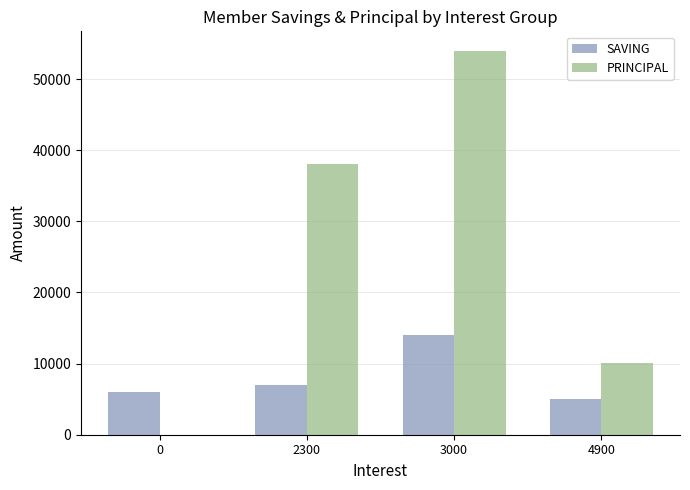

Count the number of categories in the chart.

4